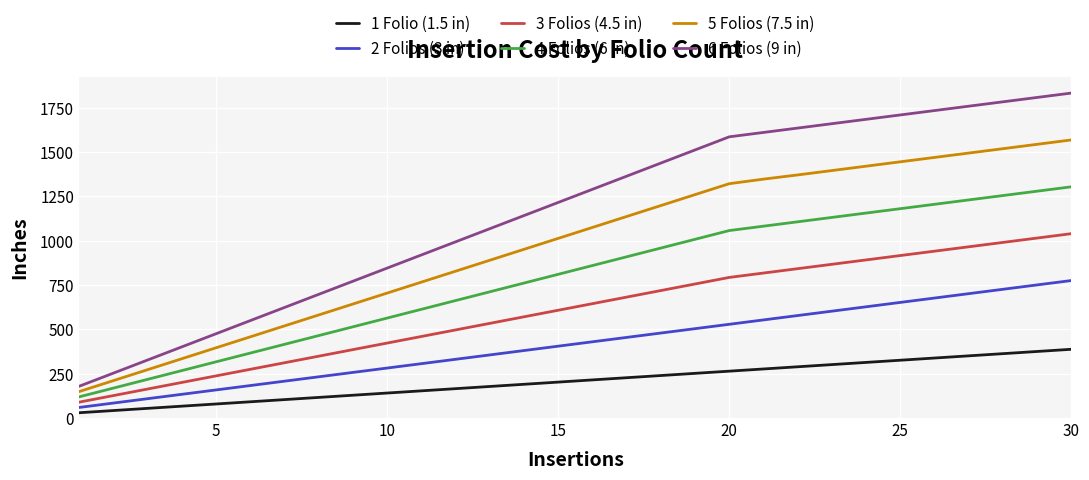

What is the maximum value for 2 Folios (3 in)?

775.9